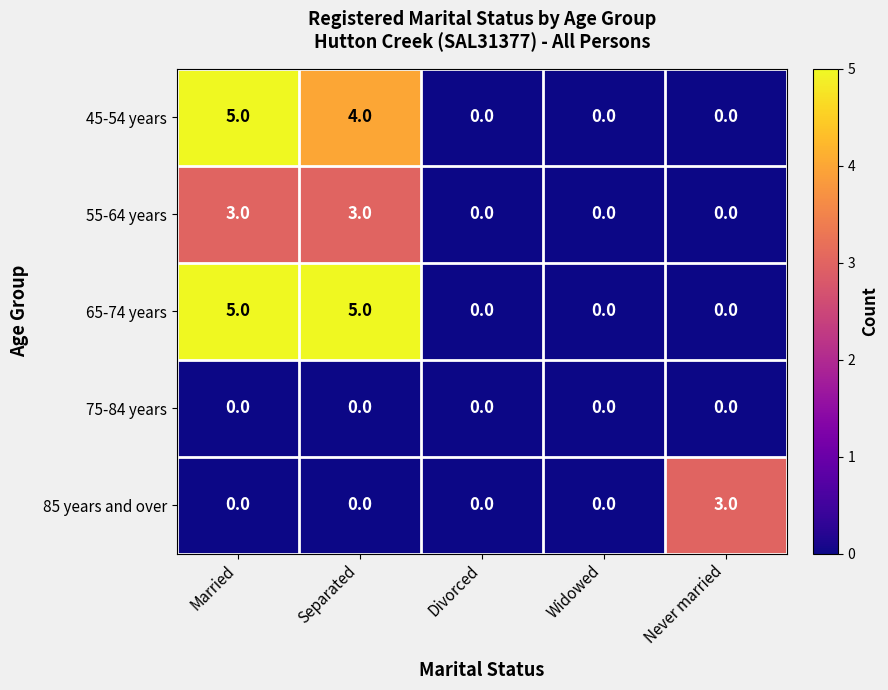

Count the 85 years and over values in the range 0 to 1.

4